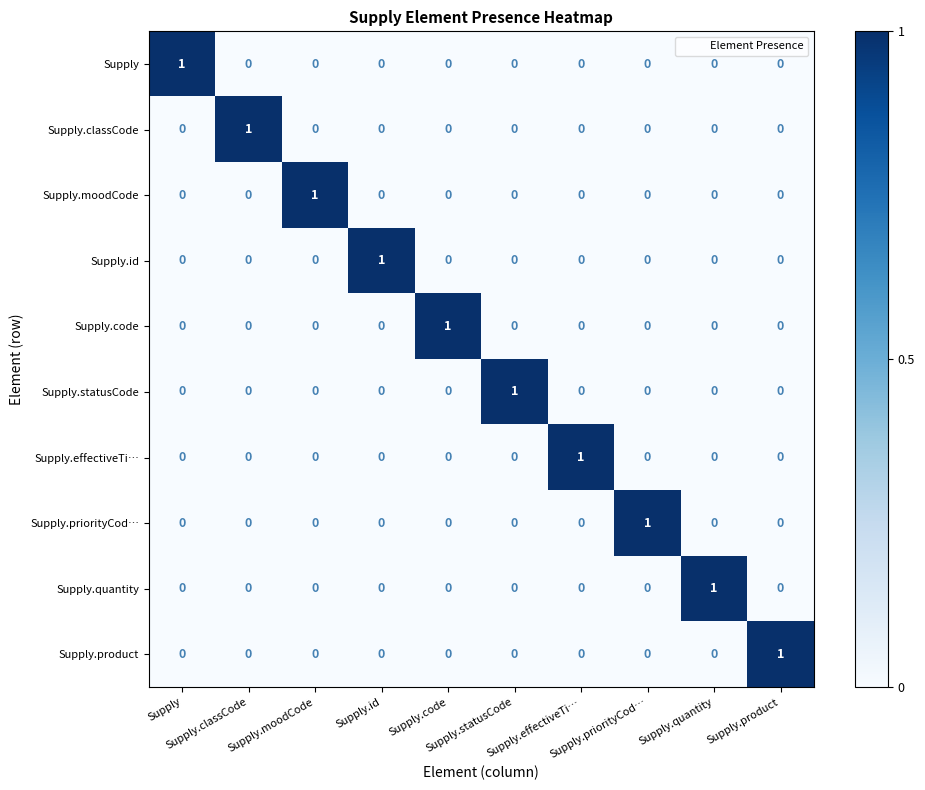

At how many categories does at least one series exceed 0?

10